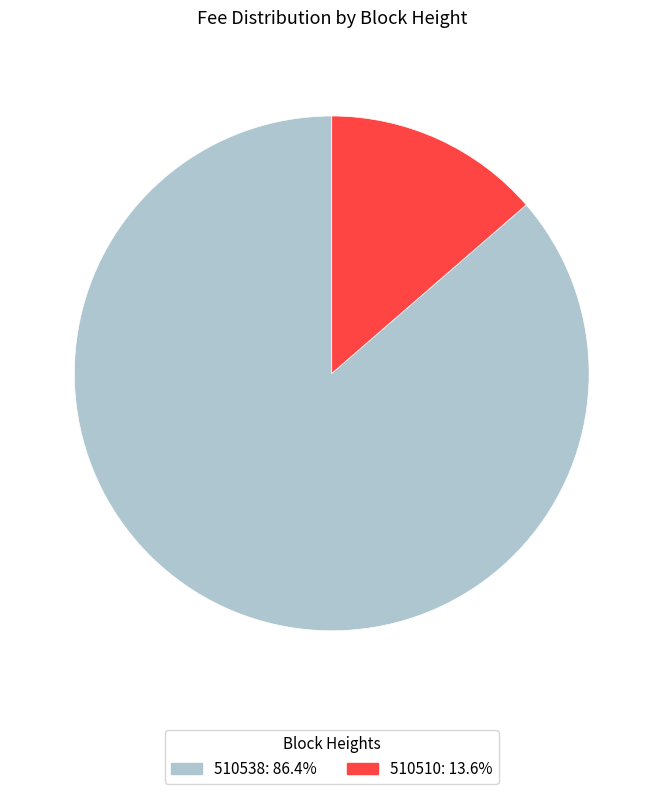

Which slice is the smallest?

510510